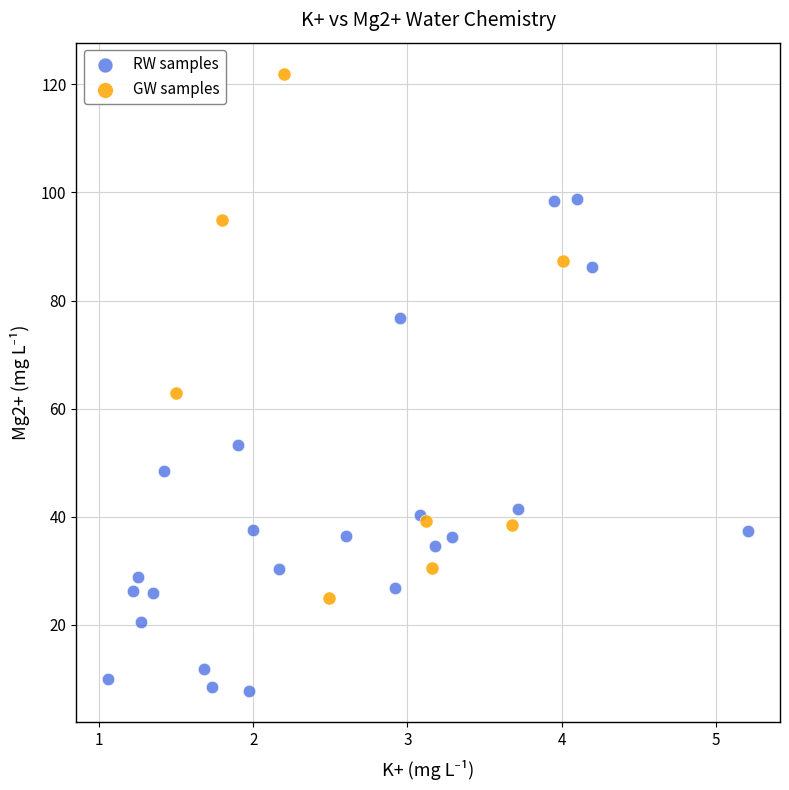

What are all the series names shown in the legend?

RW samples, GW samples